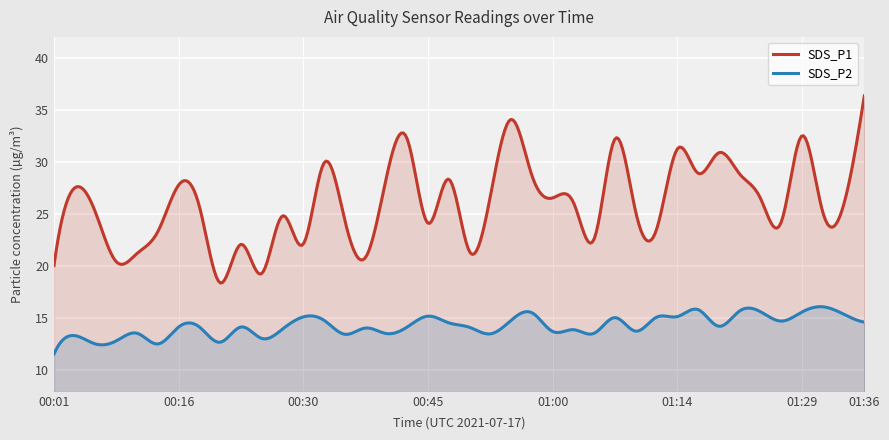

At 29, list the series in order from largest to smallest.

SDS_P1, SDS_P2